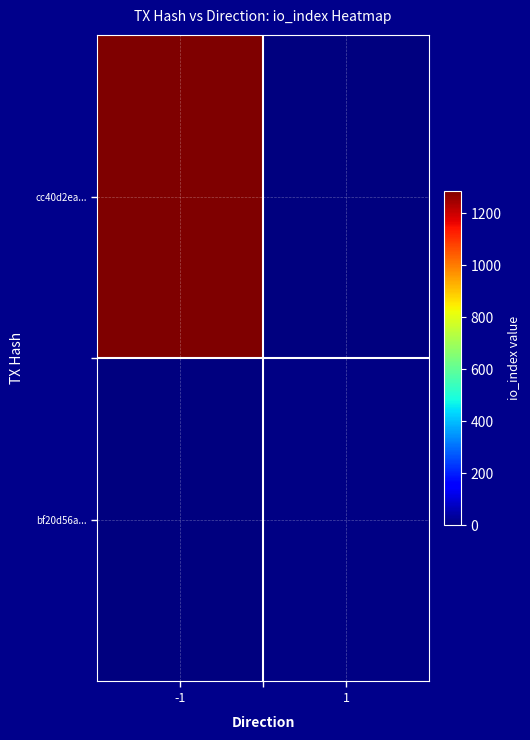

Reading left to right, transcribe all the data shown in this chart.

cc40d2ea...: -1=1286	1=0
bf20d56a...: -1=0	1=7